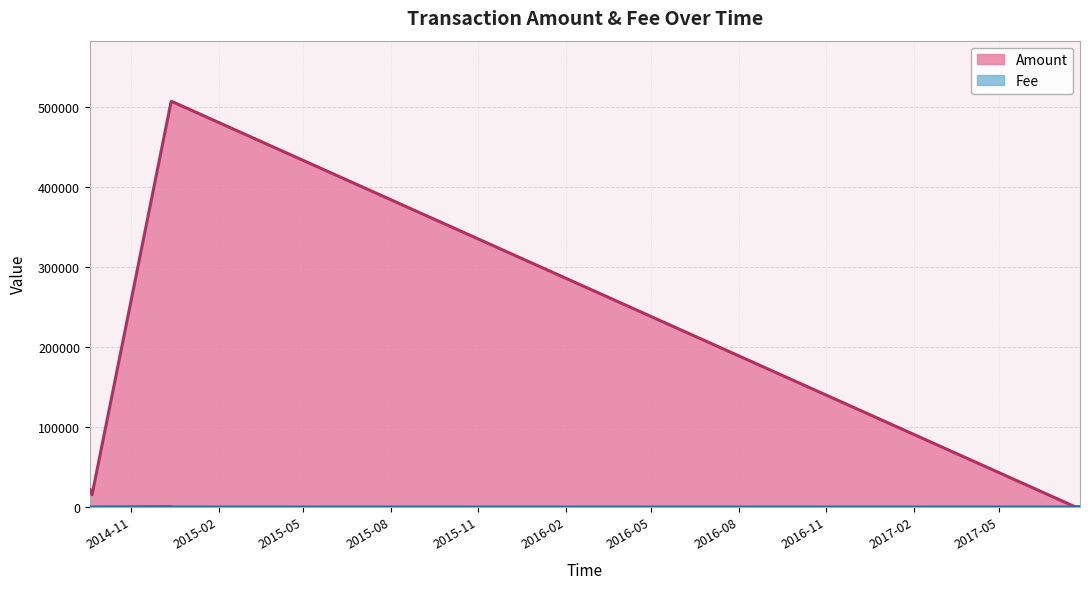

Where is the first local maximum for Amount?

2014-12-13 03:48:10